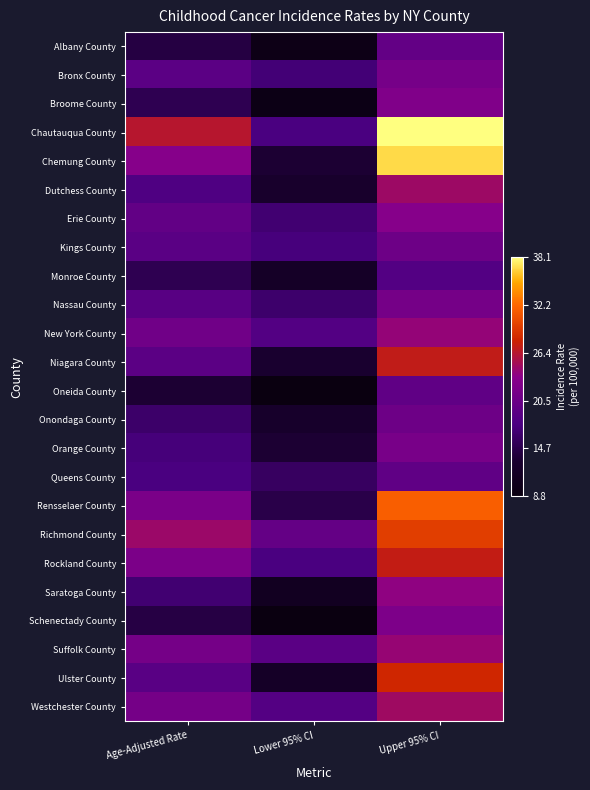

Reading left to right, transcribe all the data shown in this chart.

Albany County: Age-Adjusted Rate=14.2	Lower 95% CI=9.8	Upper 95% CI=19.9
Bronx County: Age-Adjusted Rate=19.2	Lower 95% CI=17.0	Upper 95% CI=21.6
Broome County: Age-Adjusted Rate=15.0	Lower 95% CI=9.5	Upper 95% CI=22.5
Chautauqua County: Age-Adjusted Rate=26.4	Lower 95% CI=17.5	Upper 95% CI=38.1
Chemung County: Age-Adjusted Rate=23.0	Lower 95% CI=13.4	Upper 95% CI=36.8
Dutchess County: Age-Adjusted Rate=18.0	Lower 95% CI=12.8	Upper 95% CI=24.7
Erie County: Age-Adjusted Rate=19.7	Lower 95% CI=16.7	Upper 95% CI=23.1
Kings County: Age-Adjusted Rate=19.0	Lower 95% CI=17.3	Upper 95% CI=20.8
Monroe County: Age-Adjusted Rate=15.0	Lower 95% CI=12.1	Upper 95% CI=18.3
Nassau County: Age-Adjusted Rate=18.8	Lower 95% CI=16.4	Upper 95% CI=21.4
New York County: Age-Adjusted Rate=21.0	Lower 95% CI=18.3	Upper 95% CI=24.1
Niagara County: Age-Adjusted Rate=19.2	Lower 95% CI=13.2	Upper 95% CI=27.0
Oneida County: Age-Adjusted Rate=13.4	Lower 95% CI=8.9	Upper 95% CI=19.6
Onondaga County: Age-Adjusted Rate=16.3	Lower 95% CI=12.6	Upper 95% CI=20.8
Orange County: Age-Adjusted Rate=17.2	Lower 95% CI=13.4	Upper 95% CI=21.8
Queens County: Age-Adjusted Rate=17.6	Lower 95% CI=15.8	Upper 95% CI=19.6
Rensselaer County: Age-Adjusted Rate=21.9	Lower 95% CI=14.6	Upper 95% CI=31.7
Richmond County: Age-Adjusted Rate=24.5	Lower 95% CI=20.0	Upper 95% CI=29.7
Rockland County: Age-Adjusted Rate=22.0	Lower 95% CI=17.6	Upper 95% CI=27.2
Saratoga County: Age-Adjusted Rate=16.7	Lower 95% CI=11.3	Upper 95% CI=23.7
Schenectady County: Age-Adjusted Rate=14.4	Lower 95% CI=8.8	Upper 95% CI=22.2
Suffolk County: Age-Adjusted Rate=21.5	Lower 95% CI=19.0	Upper 95% CI=24.2
Ulster County: Age-Adjusted Rate=18.9	Lower 95% CI=12.1	Upper 95% CI=28.1
Westchester County: Age-Adjusted Rate=21.5	Lower 95% CI=18.5	Upper 95% CI=24.8